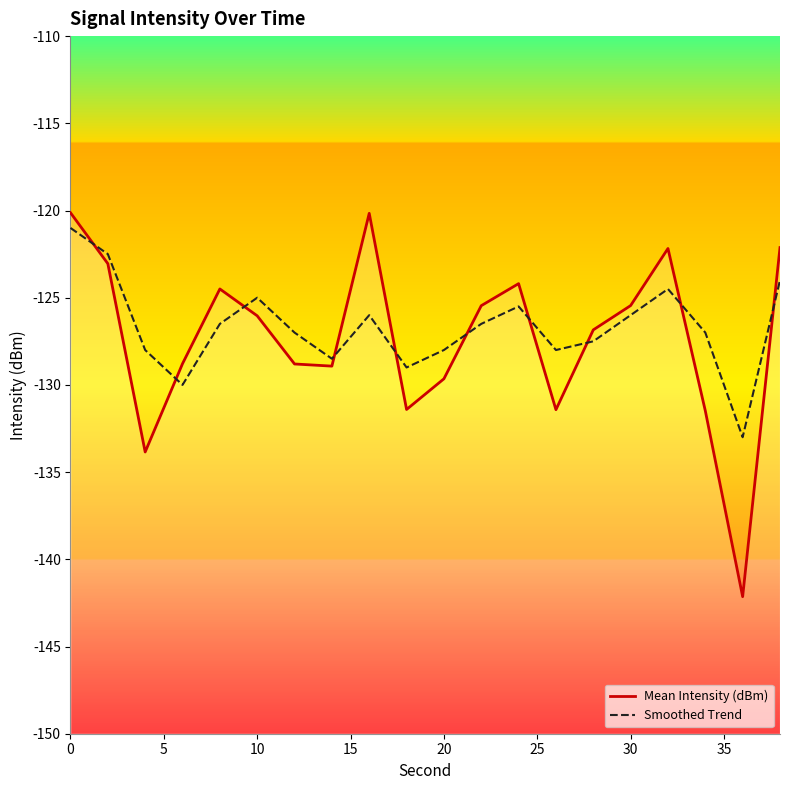

Which has a higher value, 34 or 14?

14